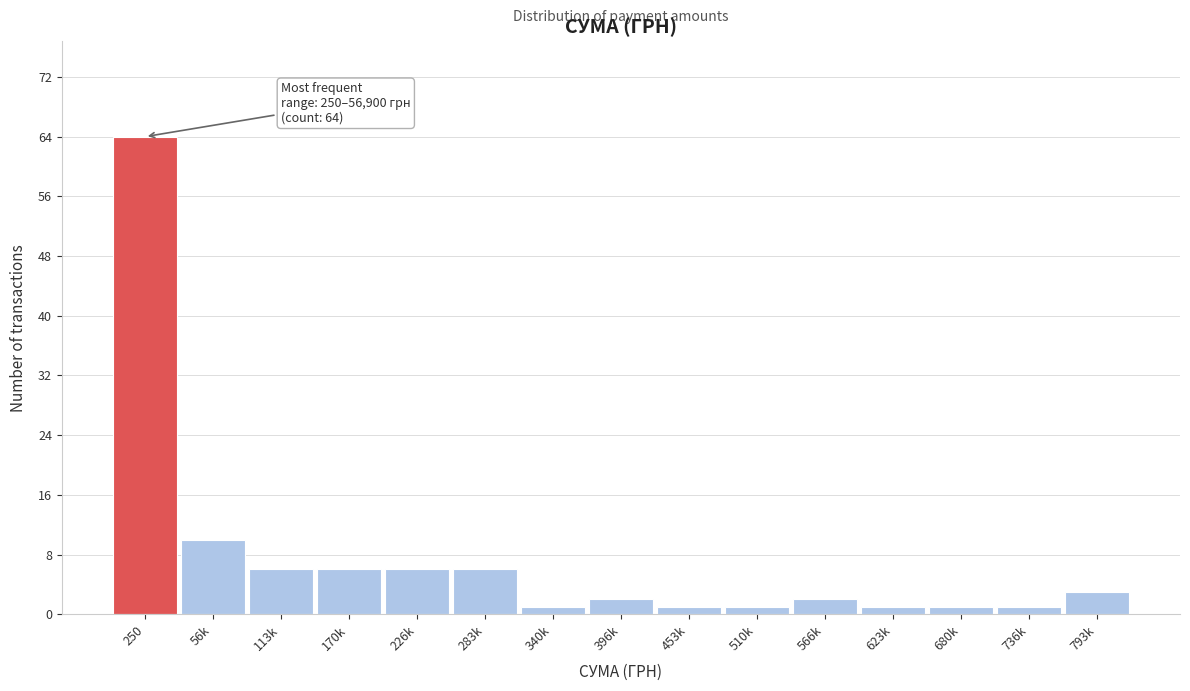

Reading right to left, list all the values displayed in this chart.

3	1	1	1	2	1	1	2	1	6	6	6	6	10	64